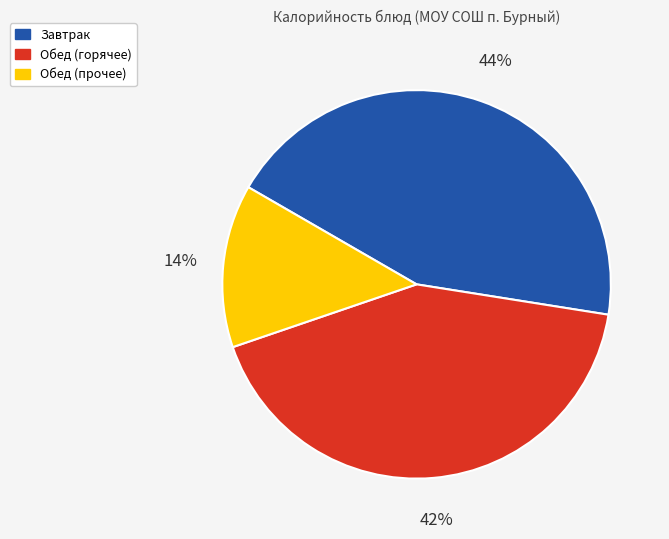

To the nearest percent, what is the average slice percentage?

33%